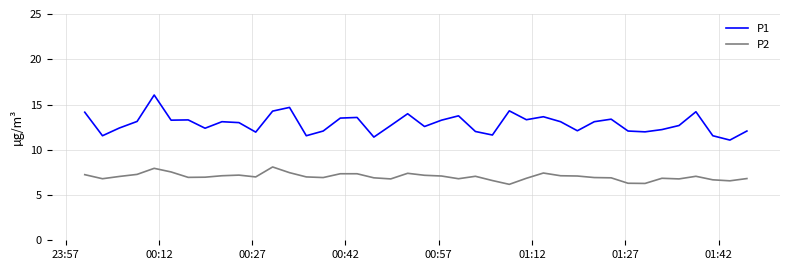

Which series has the widest spread of values?

P1